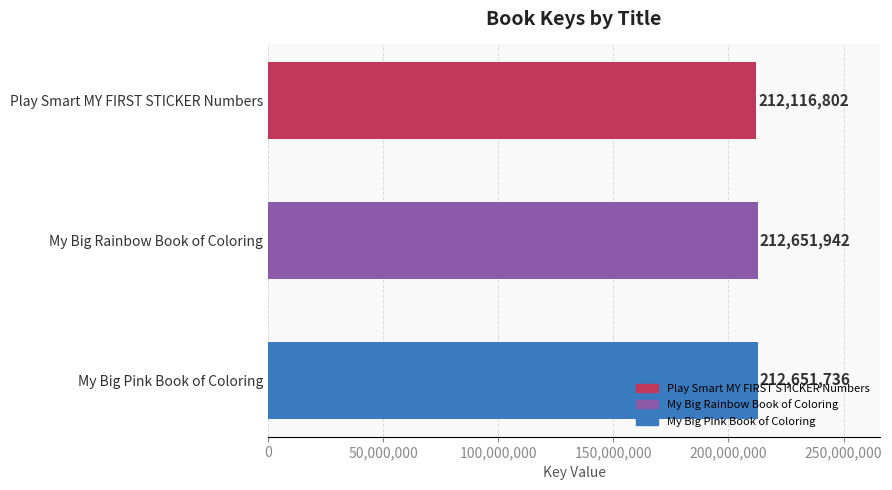

How many series are shown in this chart?

1